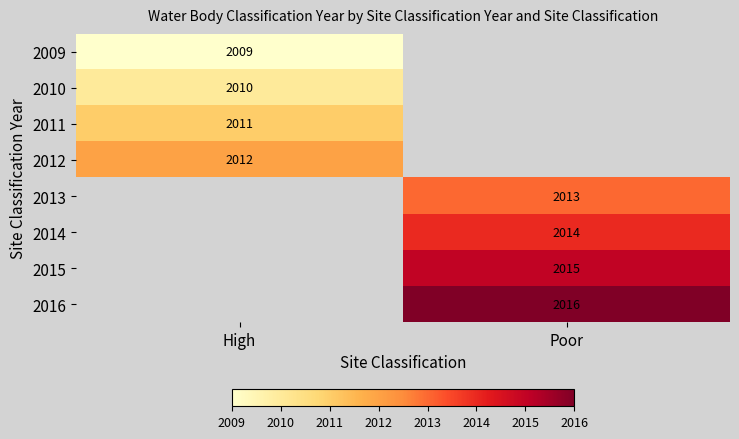

How many data points does each series have?

2